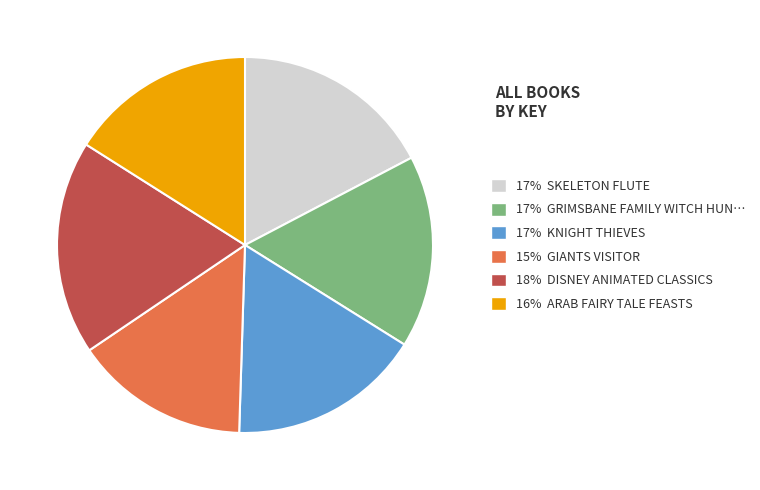

How many segments does this pie chart have?

6